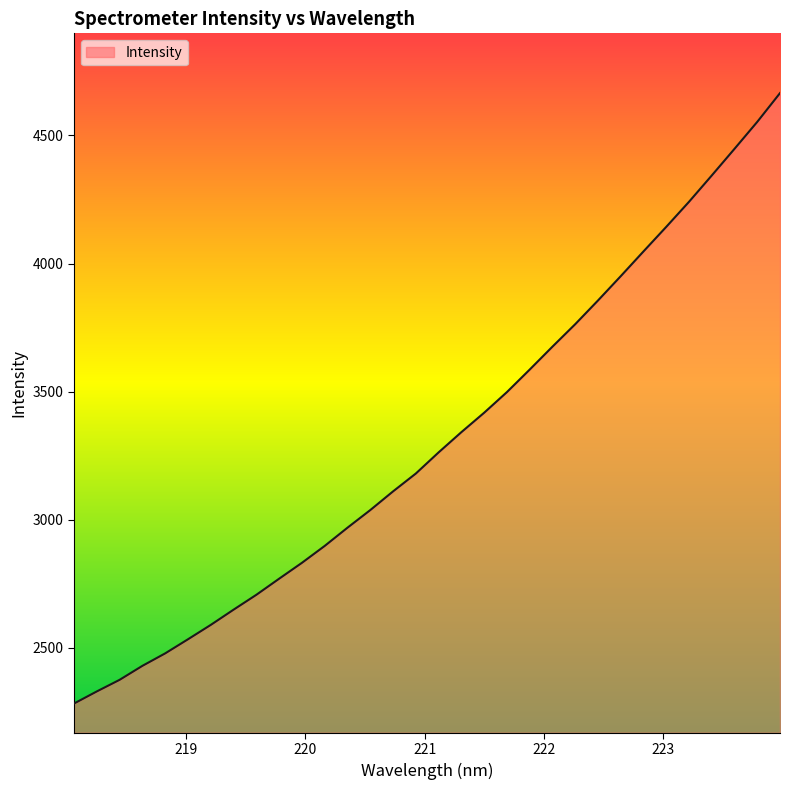

What is the maximum value shown in the chart?

4665.4